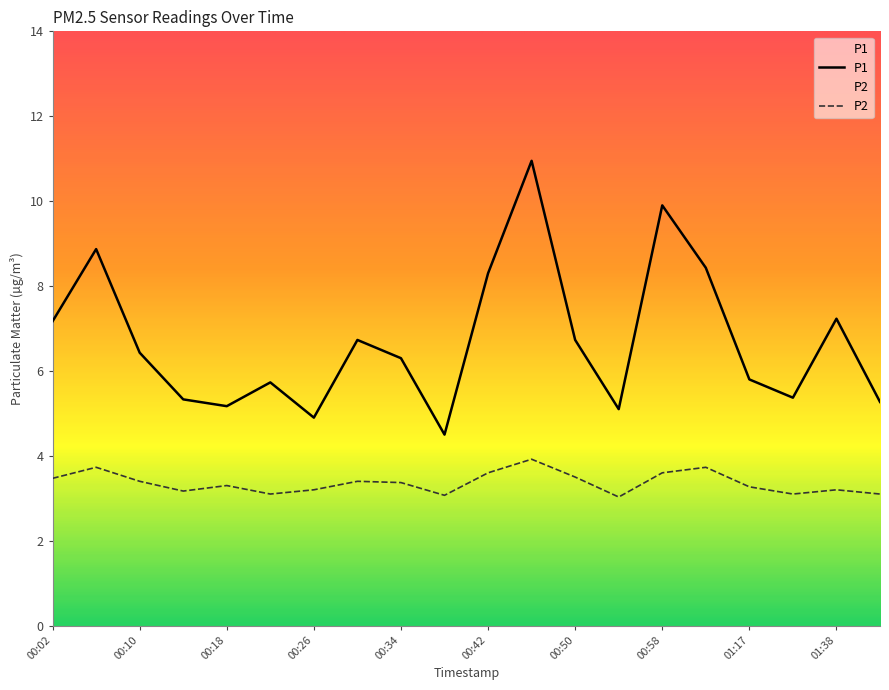

How many lines are shown in the chart?

2